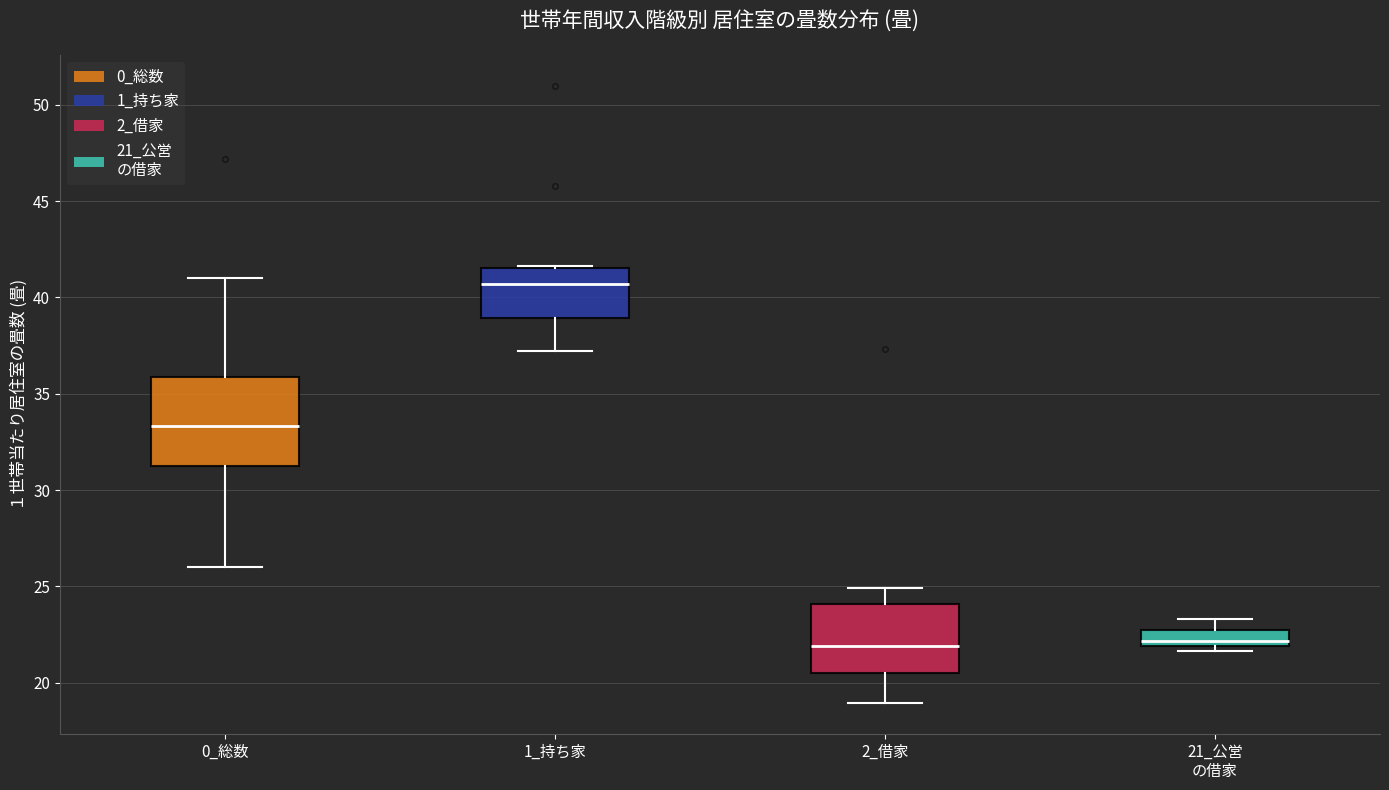

Where does the upper whisker of the box for 21_公営 の借家 end on the y-axis? The values are not printed on the chart, so give them approximately, as read against the axis.

23.5